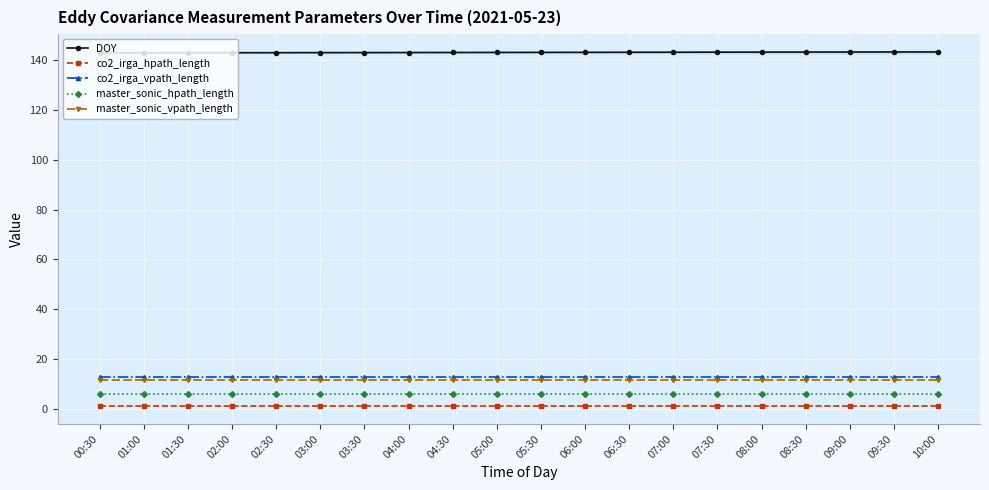

True or false: co2_irga_vpath_length and master_sonic_vpath_length cross at least once.

False